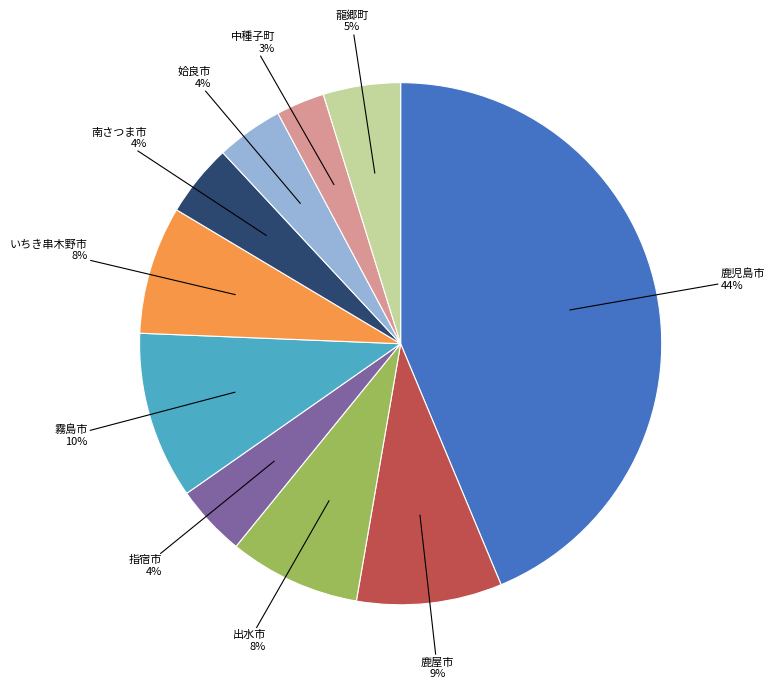

To the nearest percent, what is the difference between the 霧島市 and 指宿市 slice percentages?

6%